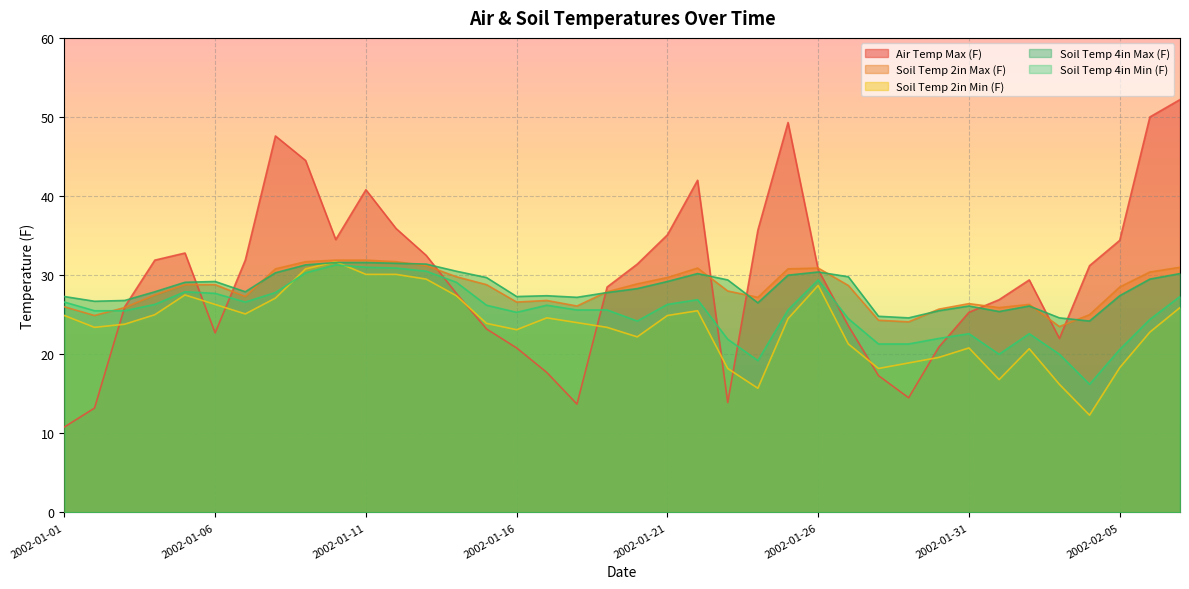

How many interior local valleys does the Soil Temp 2in Min (F) series have?

8